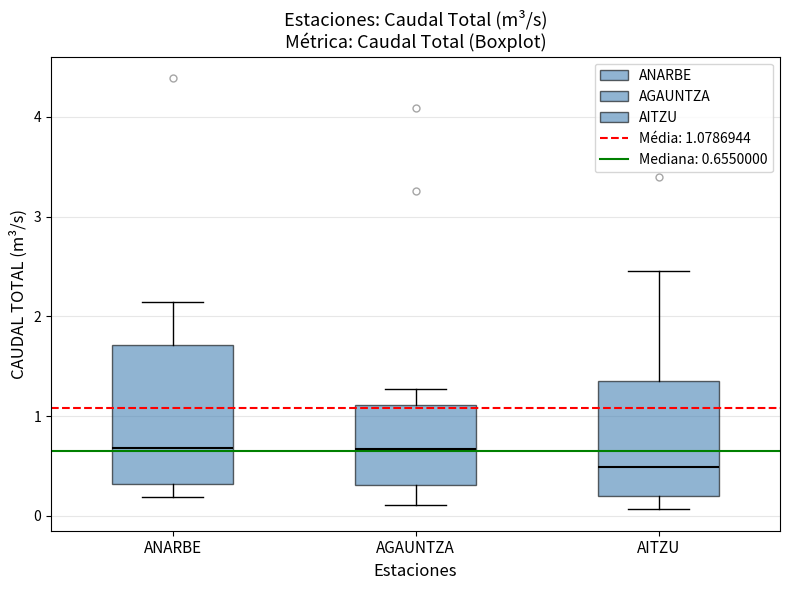

Comparing the boxes themselves (not the whiskers), which one is the tallest?

ANARBE